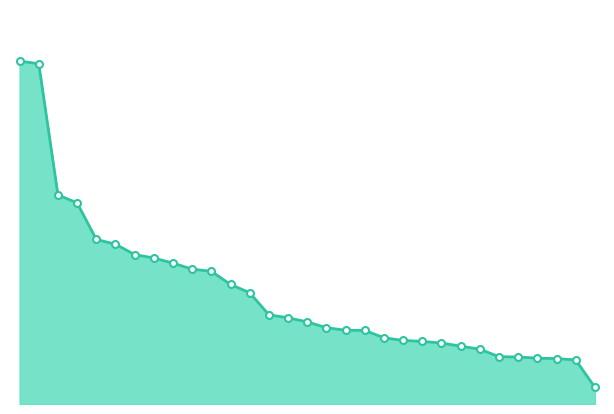

Reading left to right, list all the values displayed in this chart.

9.9	9.9	6.1	5.8	4.8	4.6	4.3	4.2	4.1	3.9	3.8	3.5	3.2	2.6	2.5	2.4	2.2	2.1	2.1	1.9	1.8	1.8	1.8	1.7	1.6	1.4	1.4	1.3	1.3	1.3	0.5